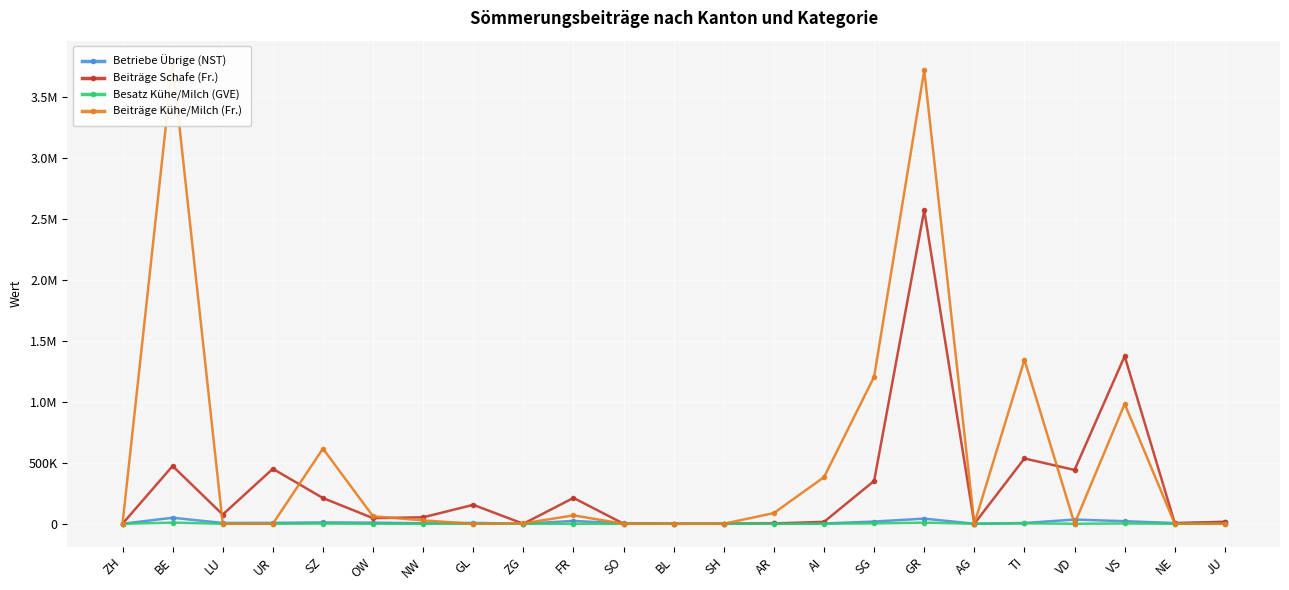

Between which two adjacent categories do Beiträge Kühe/Milch (Fr.) and Beiträge Schafe (Fr.) first intersect?

BE and LU